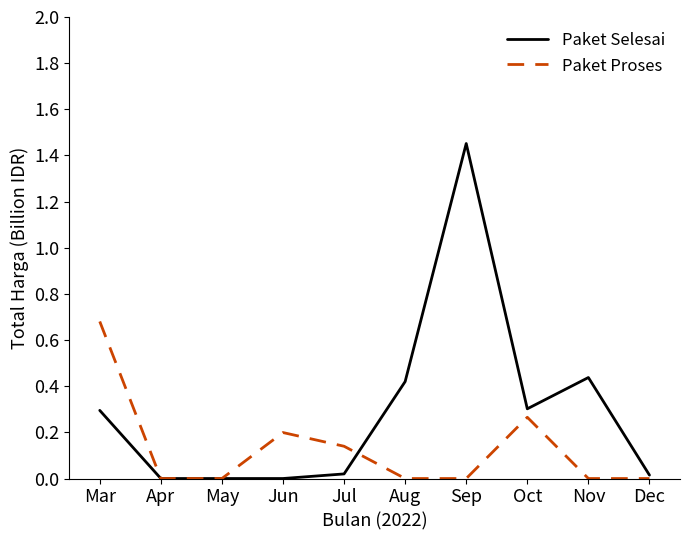

List the series in order of their overall mean, lowest first.

Paket Proses, Paket Selesai